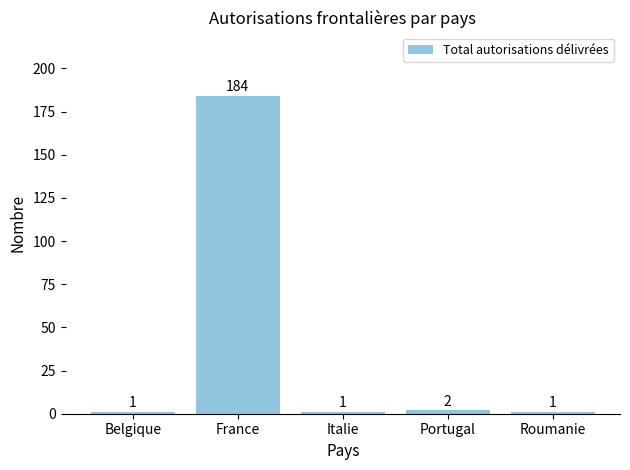

What position from the left is Roumanie?

5